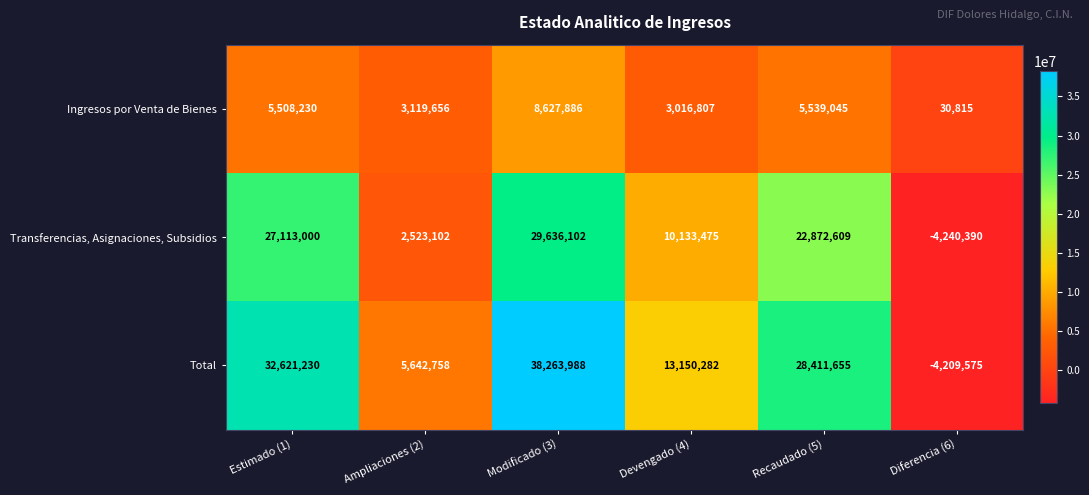

List the series in order of their overall mean, lowest first.

Ingresos por Venta de Bienes, Transferencias, Asignaciones, Subsidios, Total